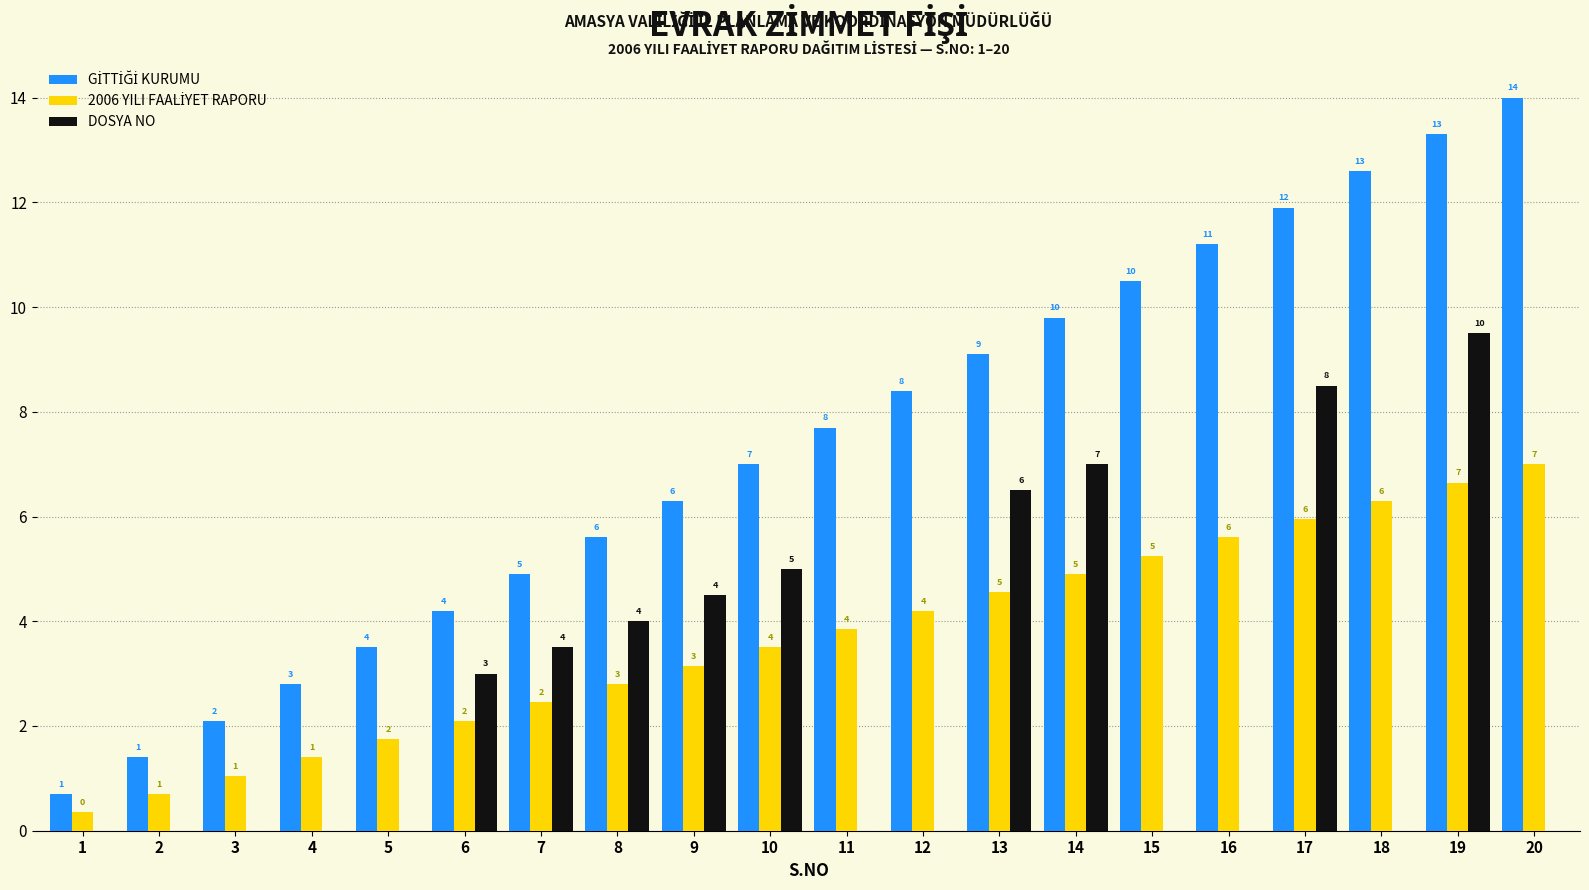

The DOSYA NO series shows 6.1 at 8. True or false?

False